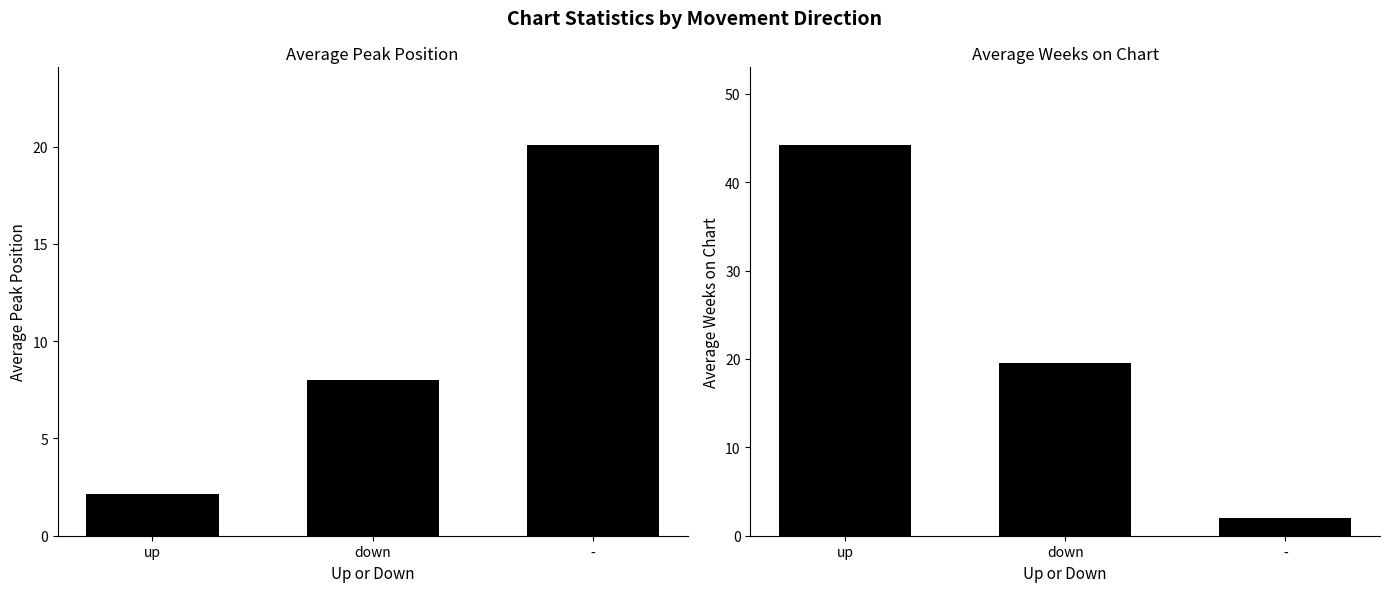

What is the sum of all Average Weeks on Chart values?

65.7